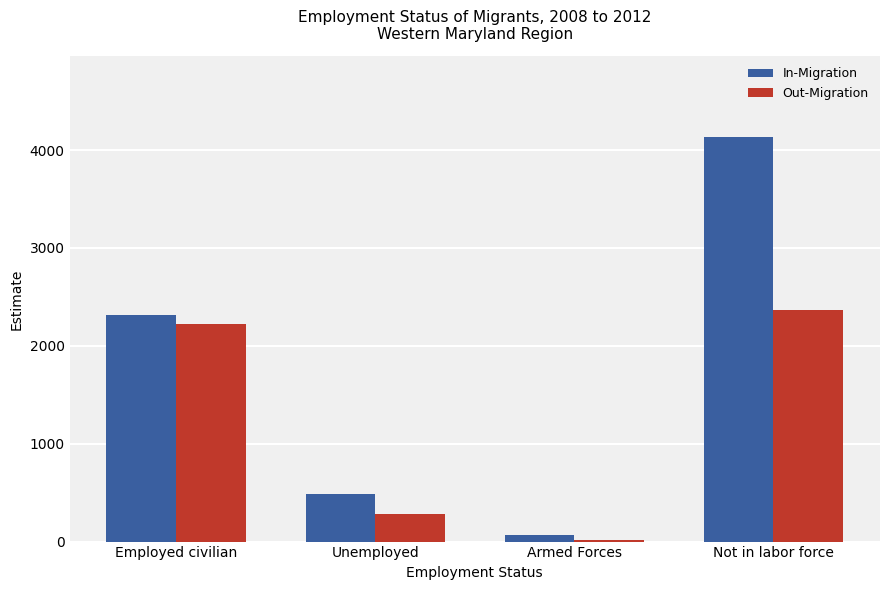

What is the lowest value of the Out-Migration series?

21